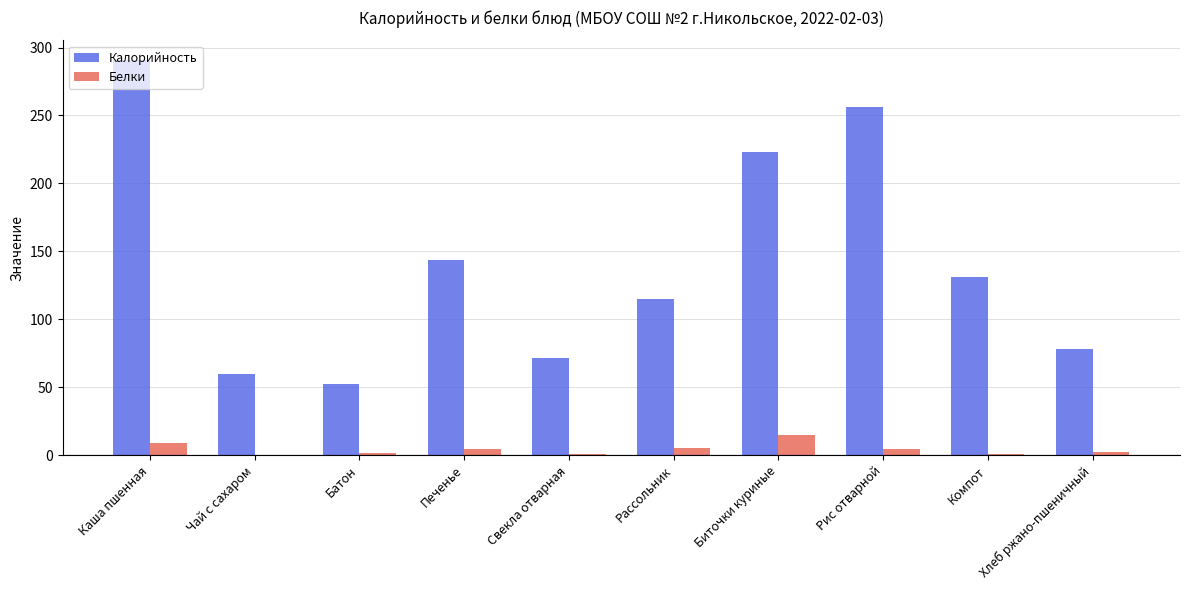

At which label does Калорийность reach its peak?

Каша пшенная